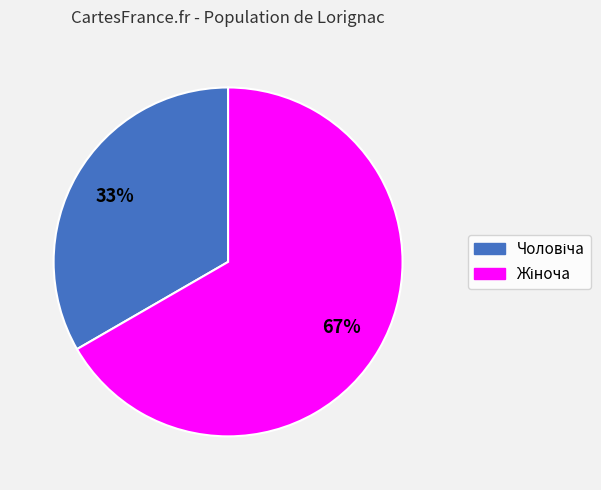

How many segments does this pie chart have?

2